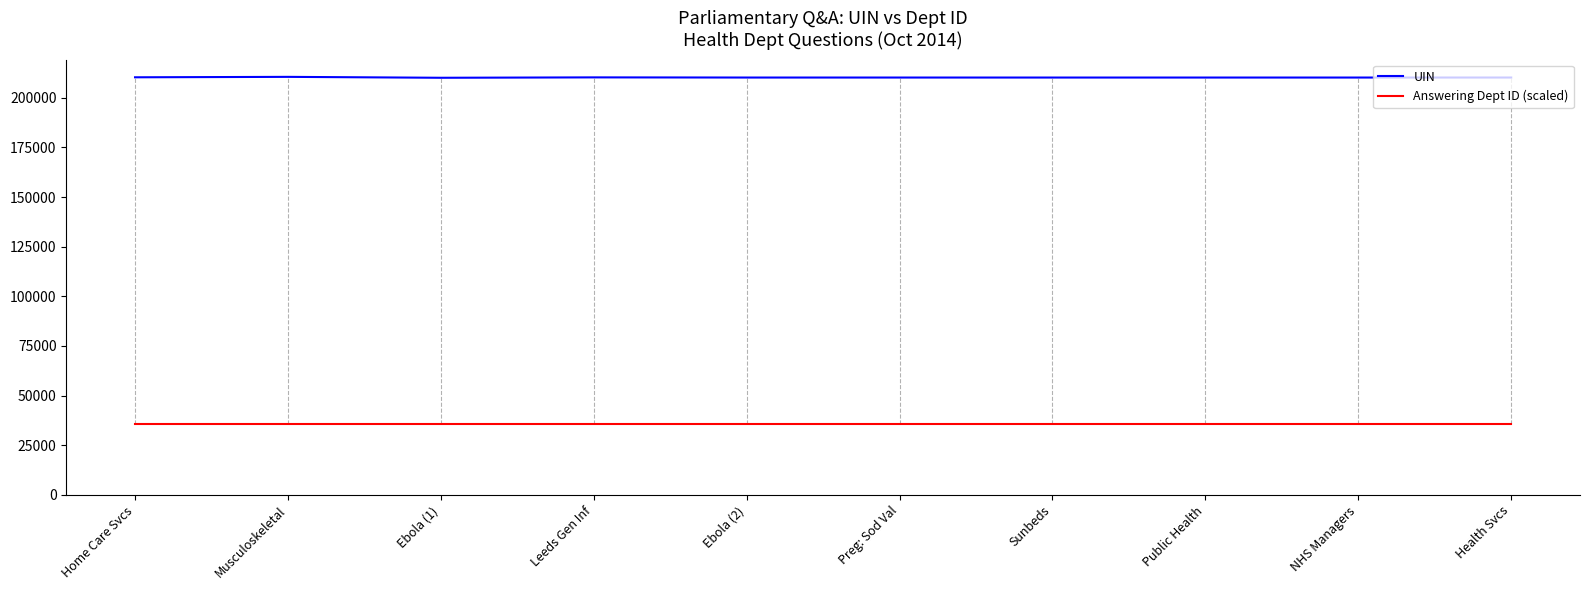

The value of Answering Dept ID (scaled) at Musculoskeletal is 8750.2. True or false?

False